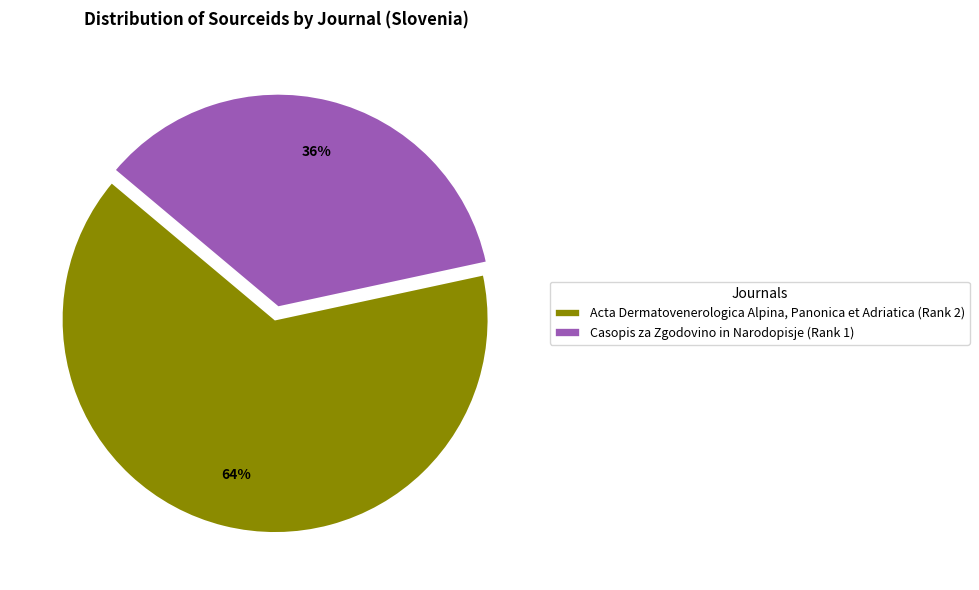

Approximately how many times larger is the value at Casopis za Zgodovino in Narodopisje (Rank 1) compared to Acta Dermatovenerologica Alpina, Panonica et Adriatica (Rank 2)?

0.6